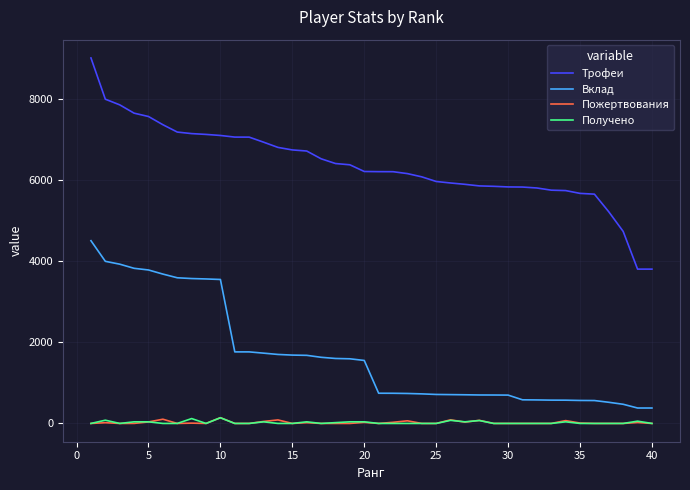

What is the greatest value displayed?

9000